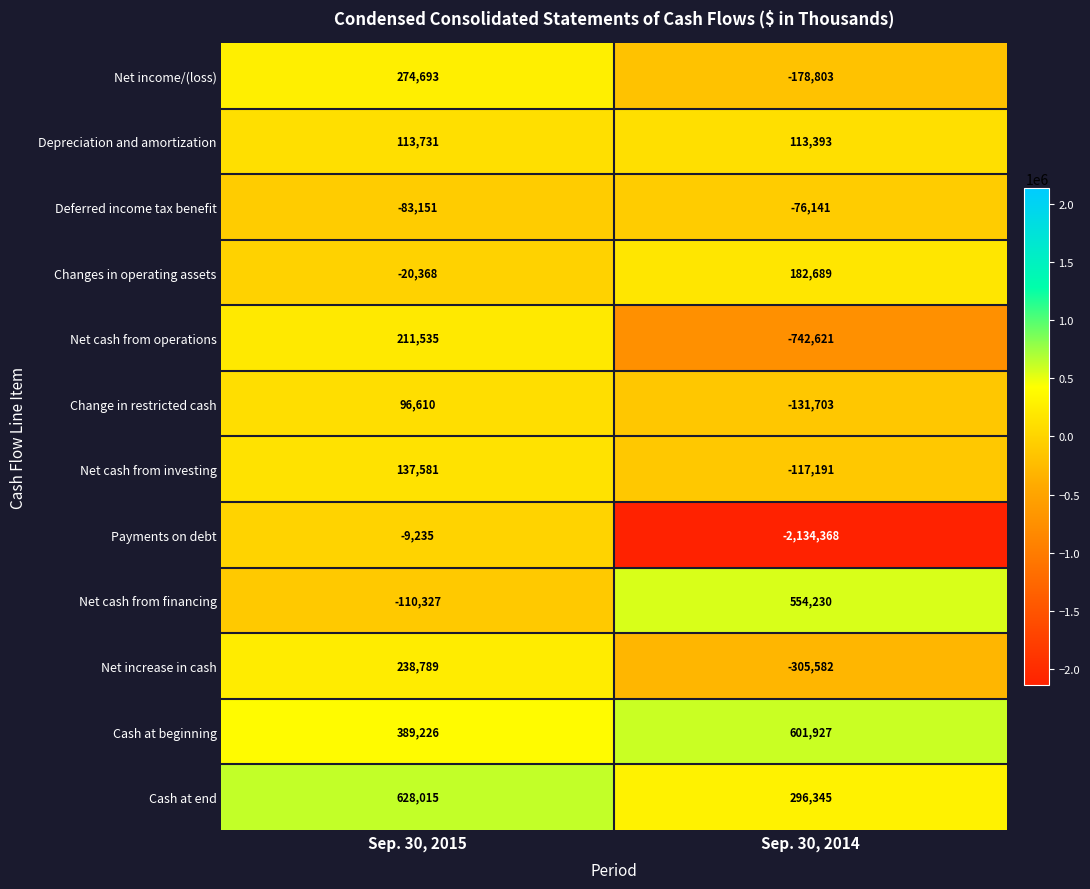

Which series has the widest spread of values?

Payments on debt